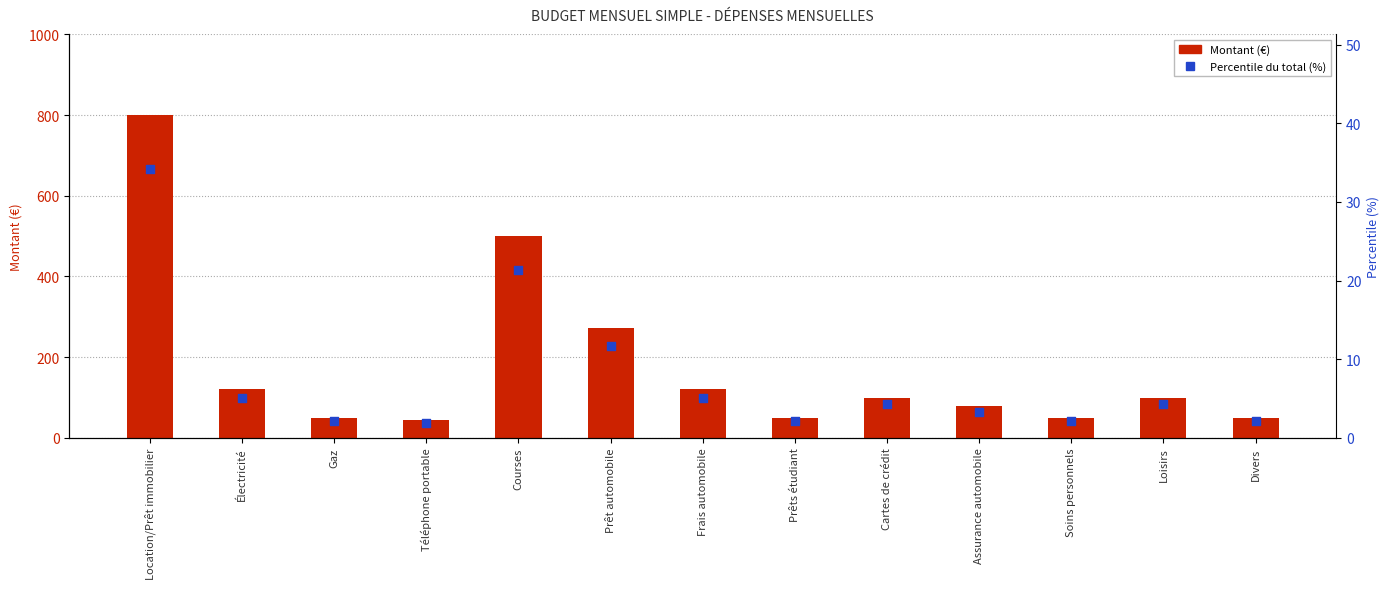

At how many categories does at least one series exceed 779?

1